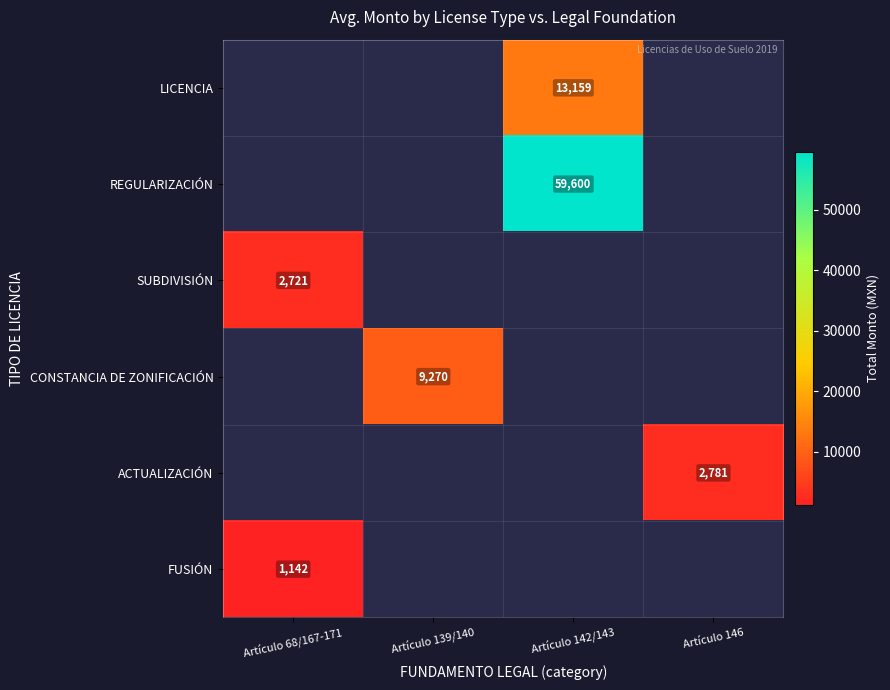

How many series are shown in this chart?

6